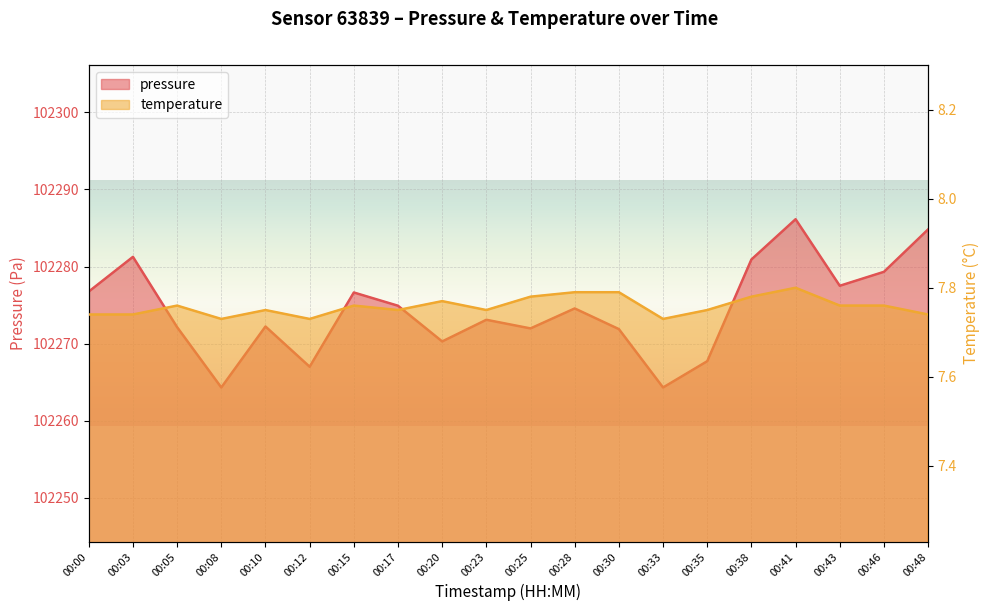

Does the chart display data point markers on the line(s)?

No